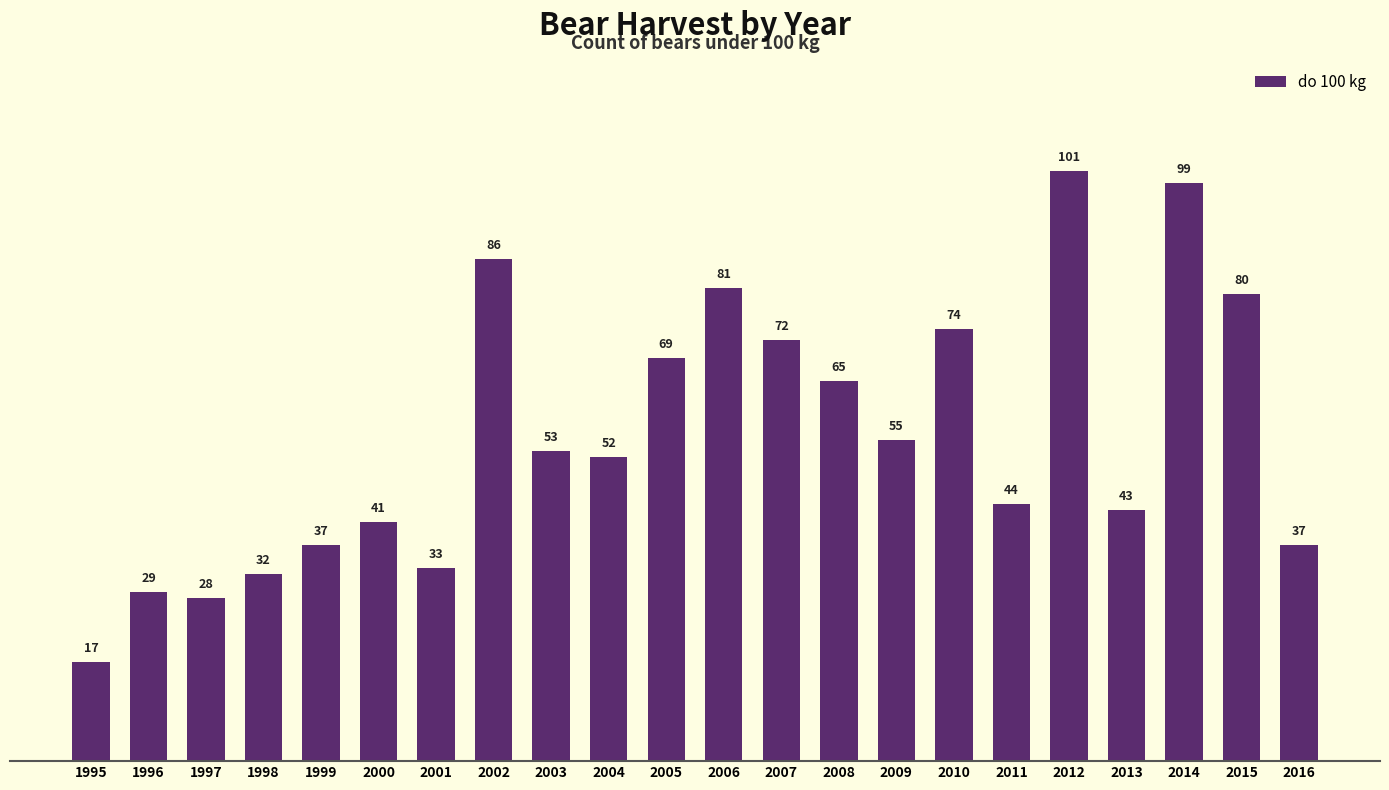

What is the smallest value displayed?

17